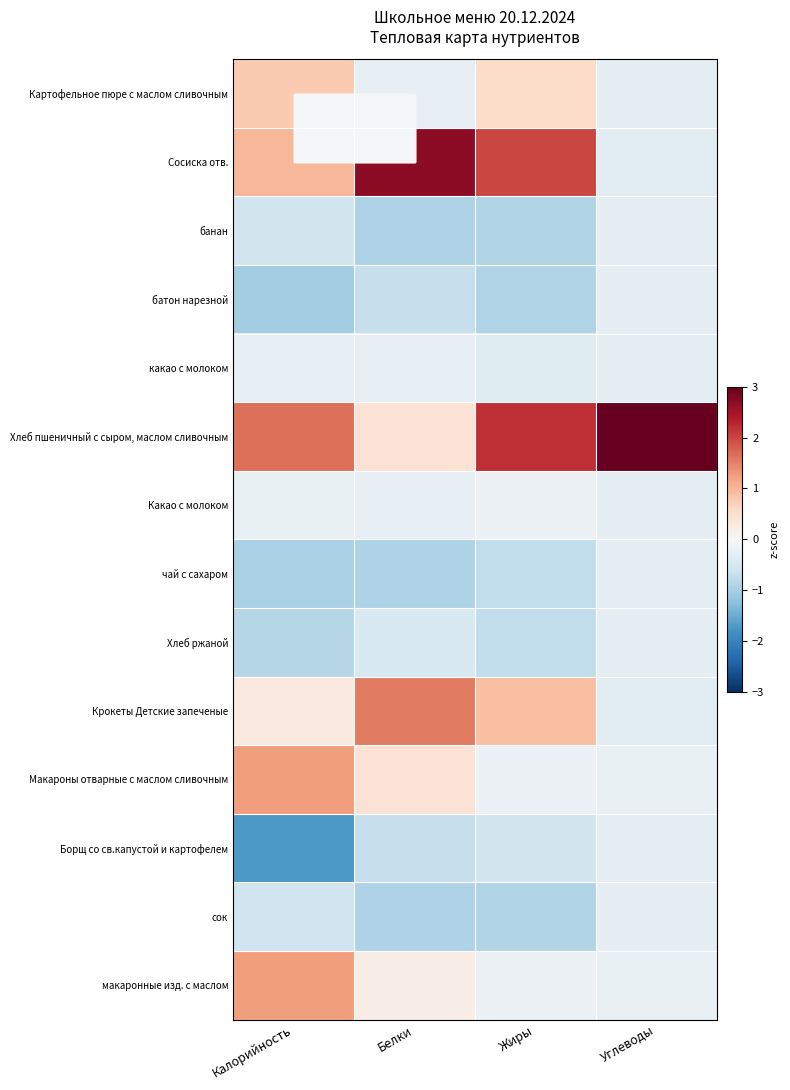

Rank the series at Углеводы from highest to lowest value.

Хлеб пшеничный с сыром, маслом сливочным, Макароны отварные с маслом сливочным, макаронные изд. с маслом, Картофельное пюре с маслом сливочным, банан, сок, Какао с молоком, какао с молоком, чай с сахаром, Хлеб ржаной, батон нарезной, Борщ со св.капустой и картофелем, Крокеты Детские запеченые, Сосиска отв.